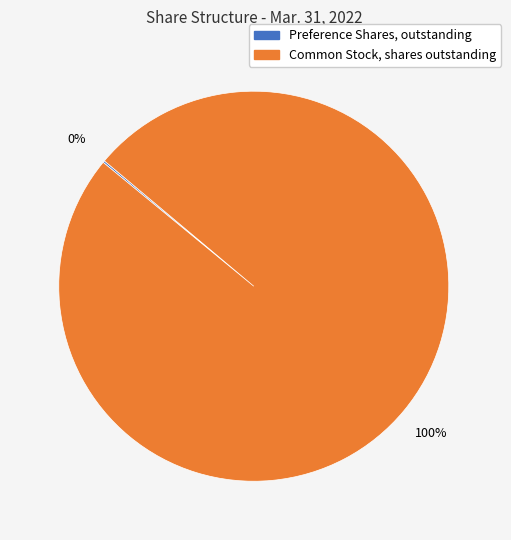

What percentage is the Common Stock, shares outstanding slice, to the nearest percent?

100%